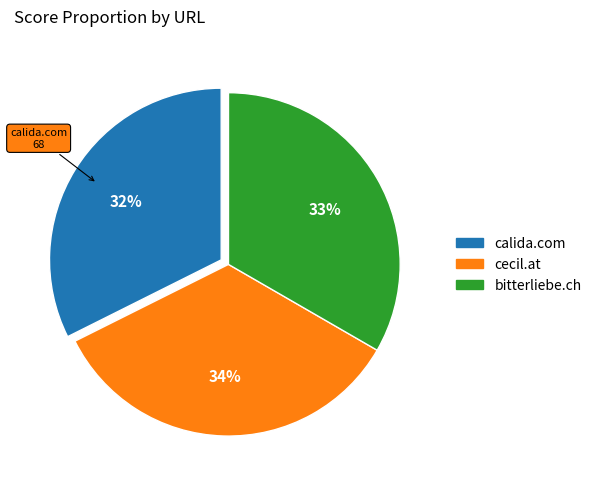

To the nearest percent, what is the average slice percentage?

33%